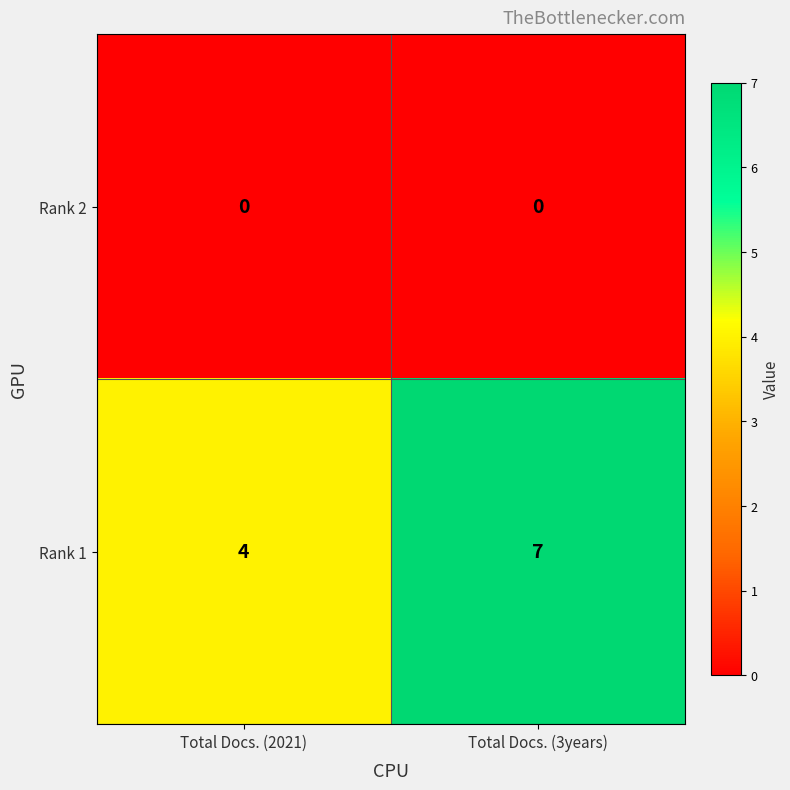

What is the maximum value shown in the chart?

7